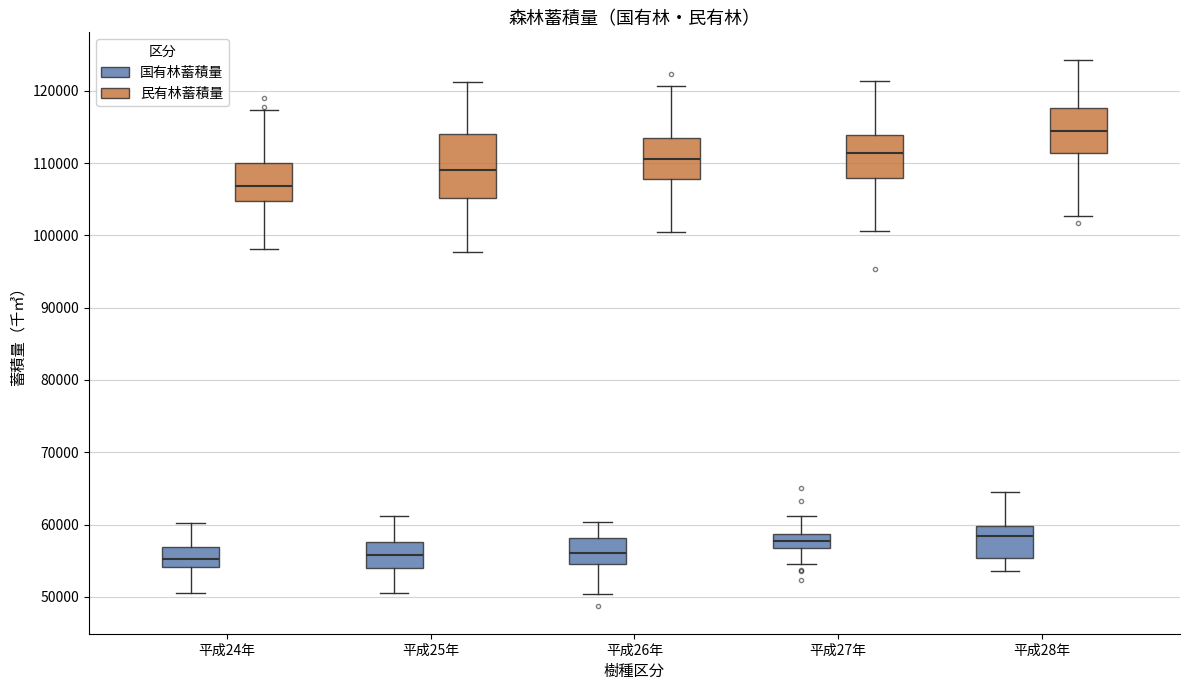

Reading left to right, transcribe this box plot: for each box, give where its median line is, the range the box spans, and where its two whiskers end, as read against the y-axis. The values are not printed on the chart, so give them approximately, as read against the axis.

平成24年 (国有林蓄積量): median 55000, box 54000 to 57000, whiskers 50000 to 60000
平成24年 (民有林蓄積量): median 107000, box 105000 to 110000, whiskers 98000 to 117000
平成25年 (国有林蓄積量): median 56000, box 54000 to 58000, whiskers 51000 to 61000
平成25年 (民有林蓄積量): median 109000, box 105000 to 114000, whiskers 98000 to 121000
平成26年 (国有林蓄積量): median 56000, box 55000 to 58000, whiskers 50000 to 60000
平成26年 (民有林蓄積量): median 111000, box 108000 to 113000, whiskers 100000 to 121000
平成27年 (国有林蓄積量): median 58000, box 57000 to 59000, whiskers 54000 to 61000
平成27年 (民有林蓄積量): median 111000, box 108000 to 114000, whiskers 101000 to 121000
平成28年 (国有林蓄積量): median 58000, box 55000 to 60000, whiskers 54000 to 65000
平成28年 (民有林蓄積量): median 114000, box 111000 to 118000, whiskers 103000 to 124000